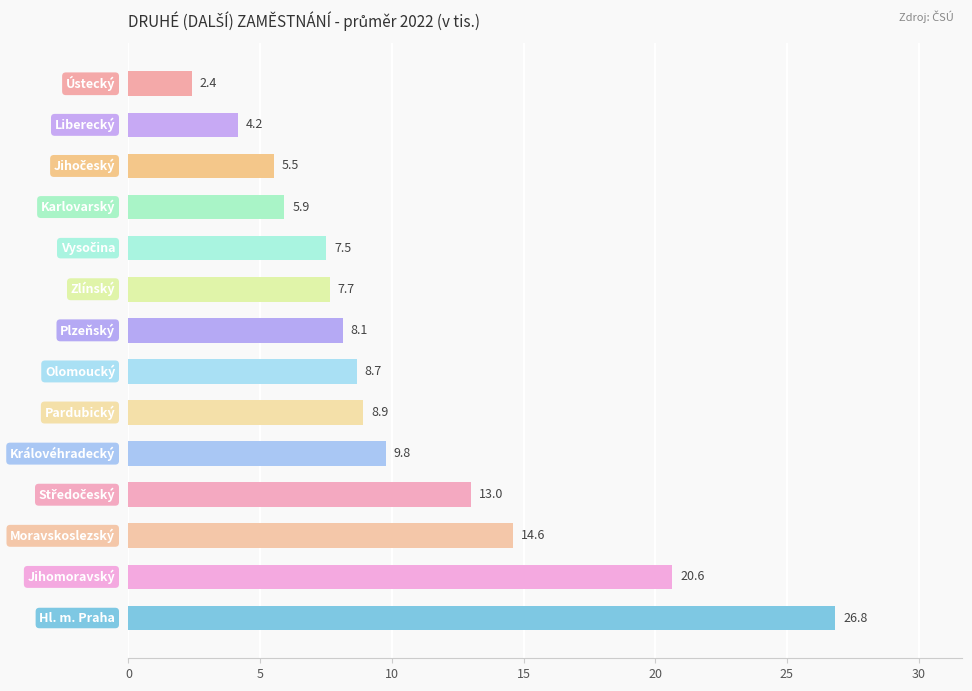

What is the difference between the maximum and minimum values?

24.4